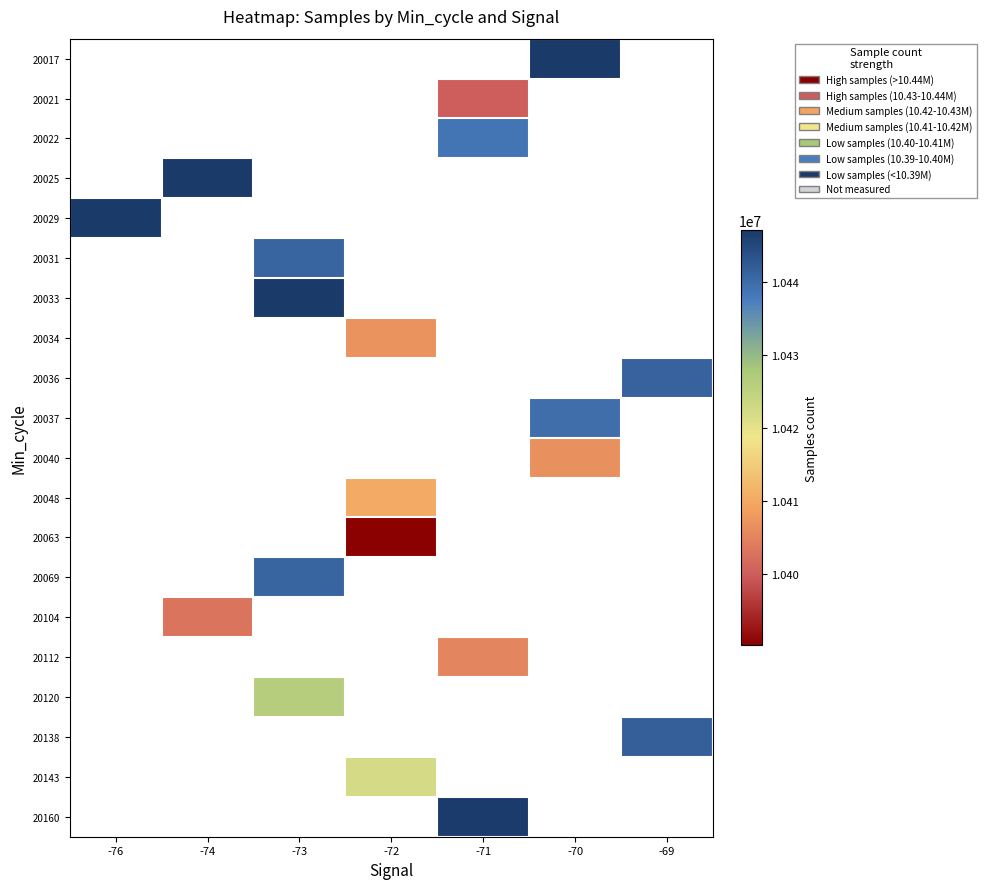

Which has a higher value, -72 or -74?

-74